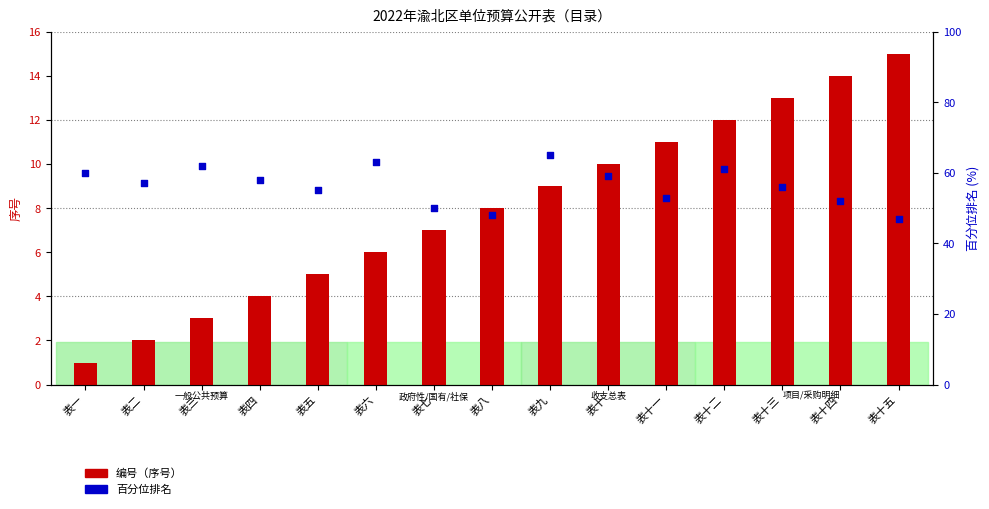

At which category is the sum across all series the highest?

表九